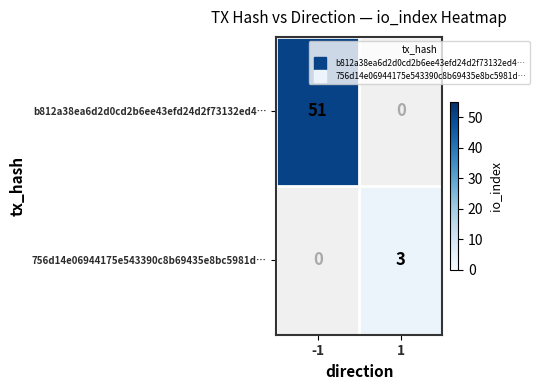

At which label is b812a38ea6d2d0cd2b6ee43efd24d2f73132ed4… closest to 51?

-1